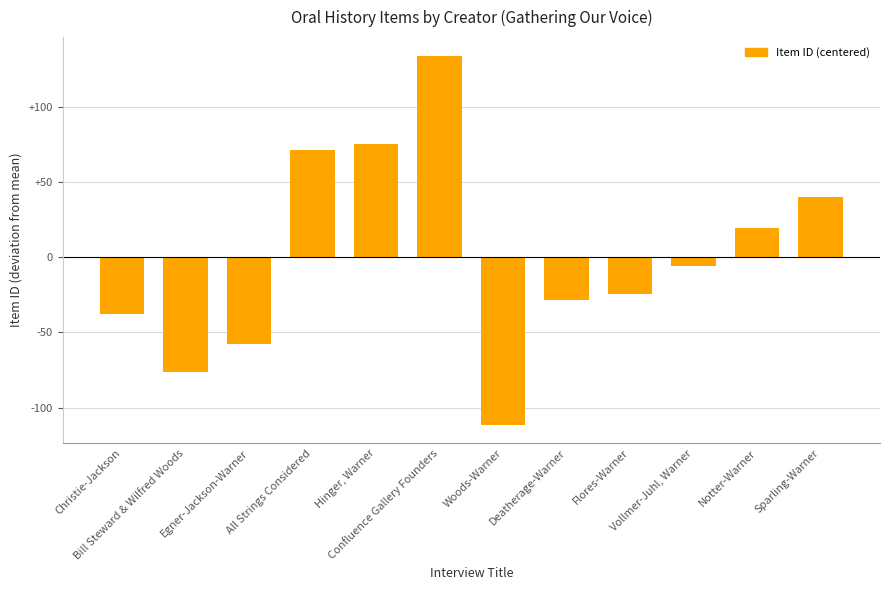

True or false: the data shows -39.6 at Flores-Warner.

False